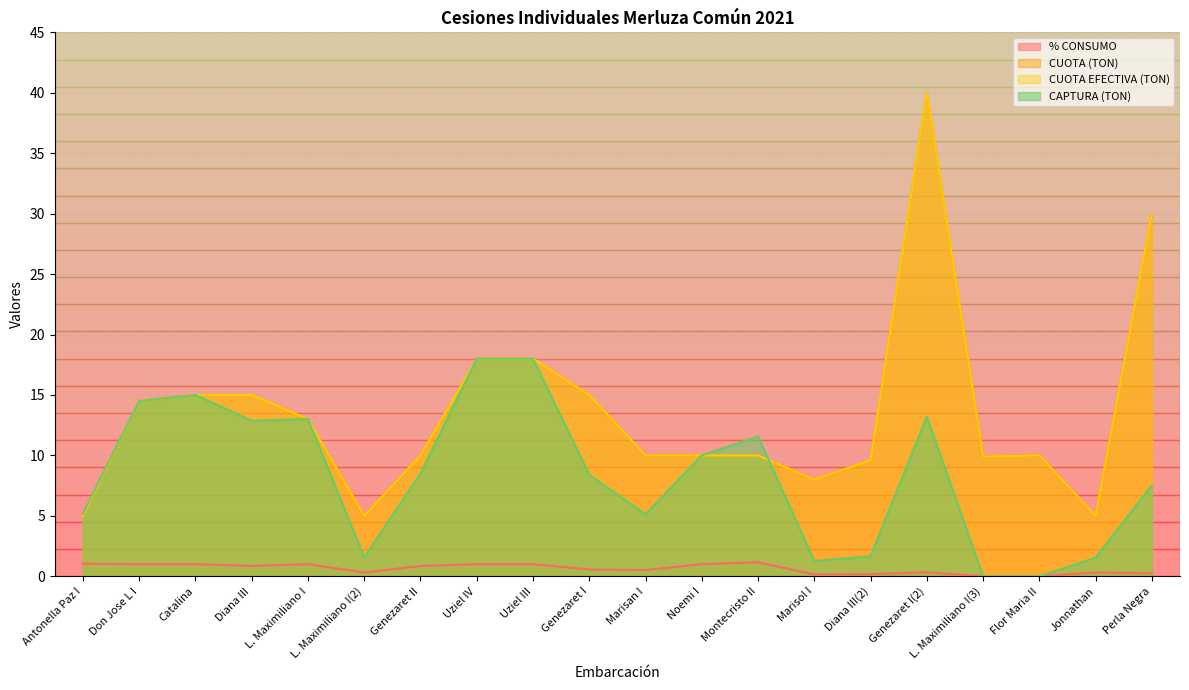

Is it true that CAPTURA (TON) equals 2.6 at L. Maximiliano I(2)?

False